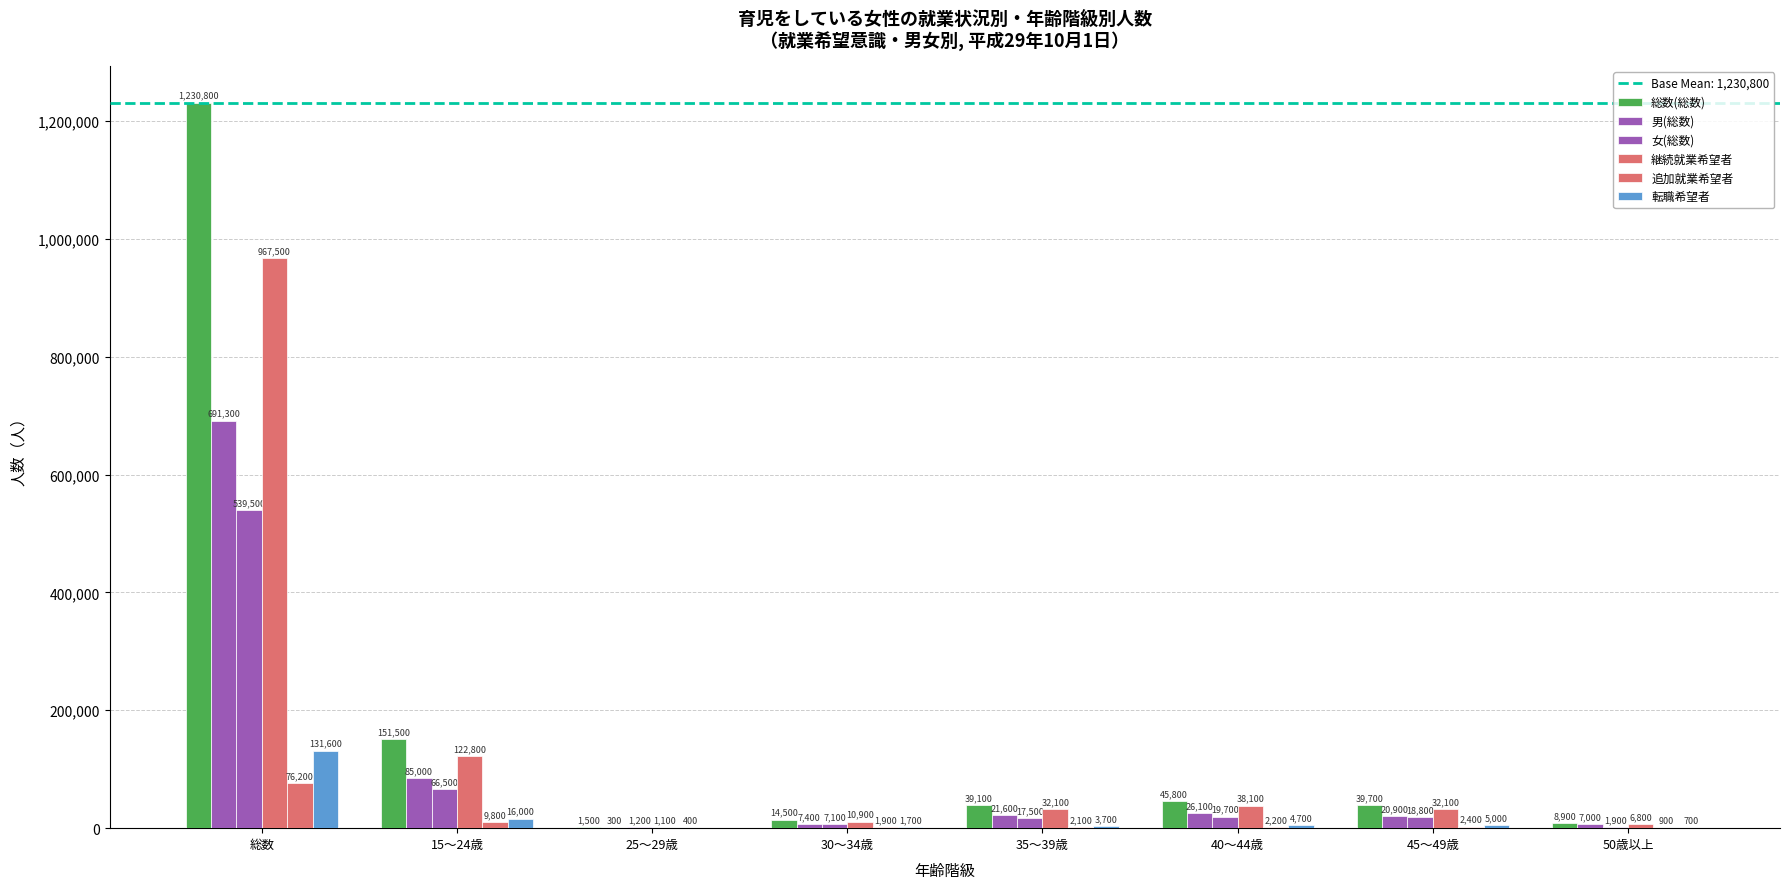

Which series has the largest range (max minus min)?

総数(総数)